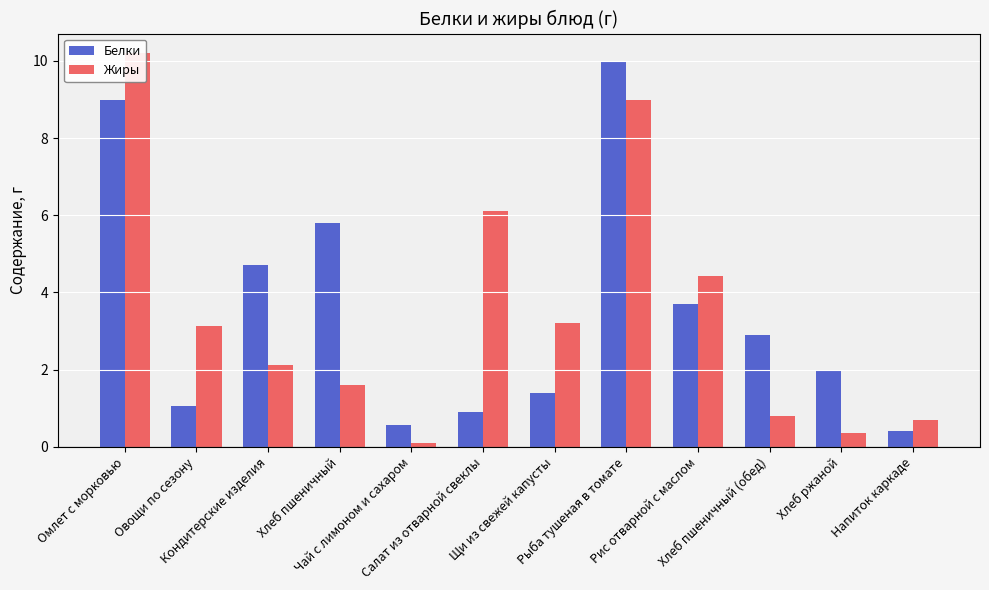

What is the difference between the Жиры values at Чай с лимоном и сахаром and Хлеб пшеничный?

1.5